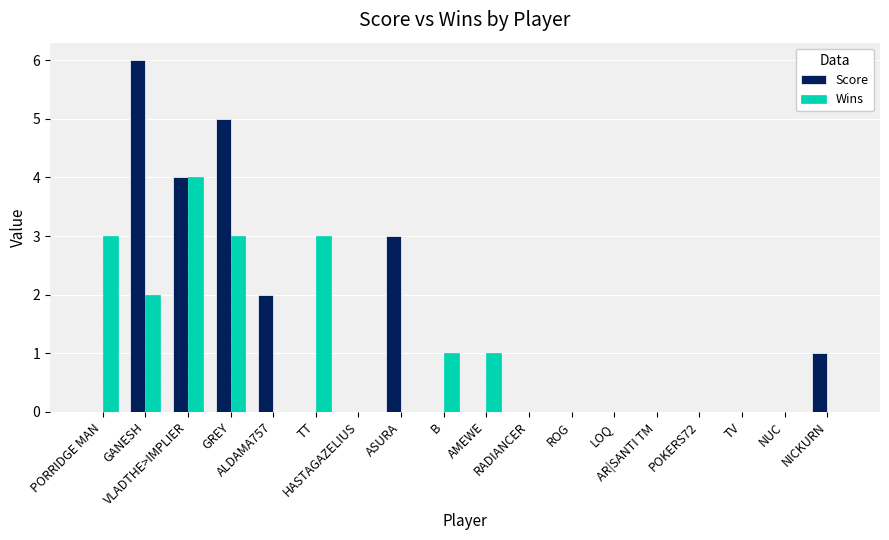

What is the sum of all Score values?

21